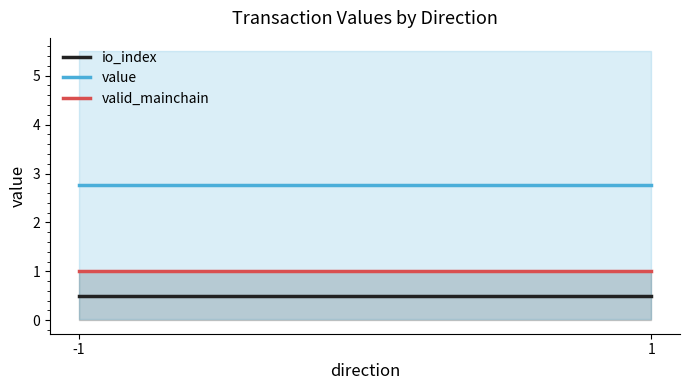

How many categories are shown in the chart?

2